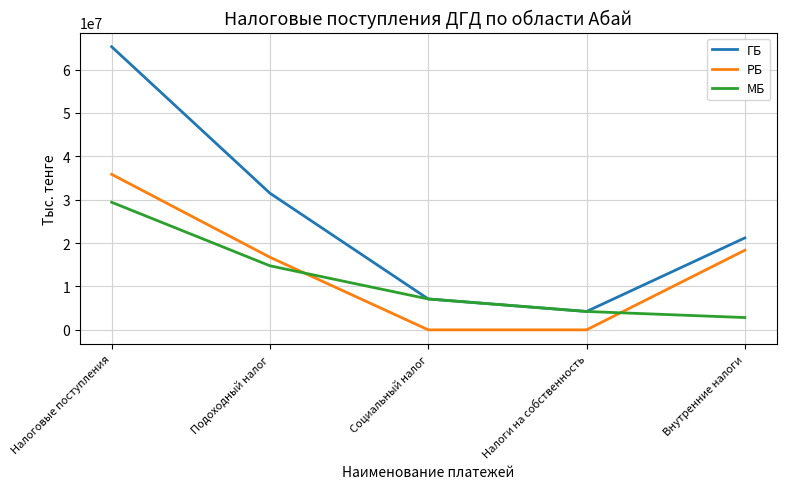

Which series has the largest range (max minus min)?

ГБ